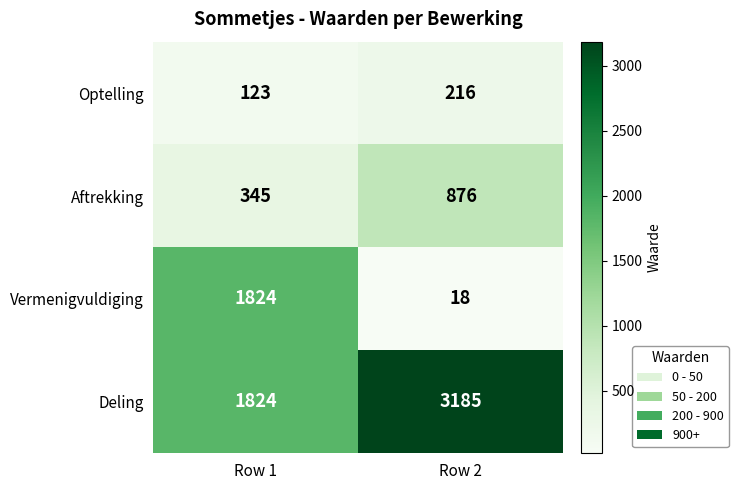

Reading left to right, extract all data points from this chart.

Optelling: 123	216
Aftrekking: 345	876
Vermenigvuldiging: 1824	18
Deling: 1824	3185